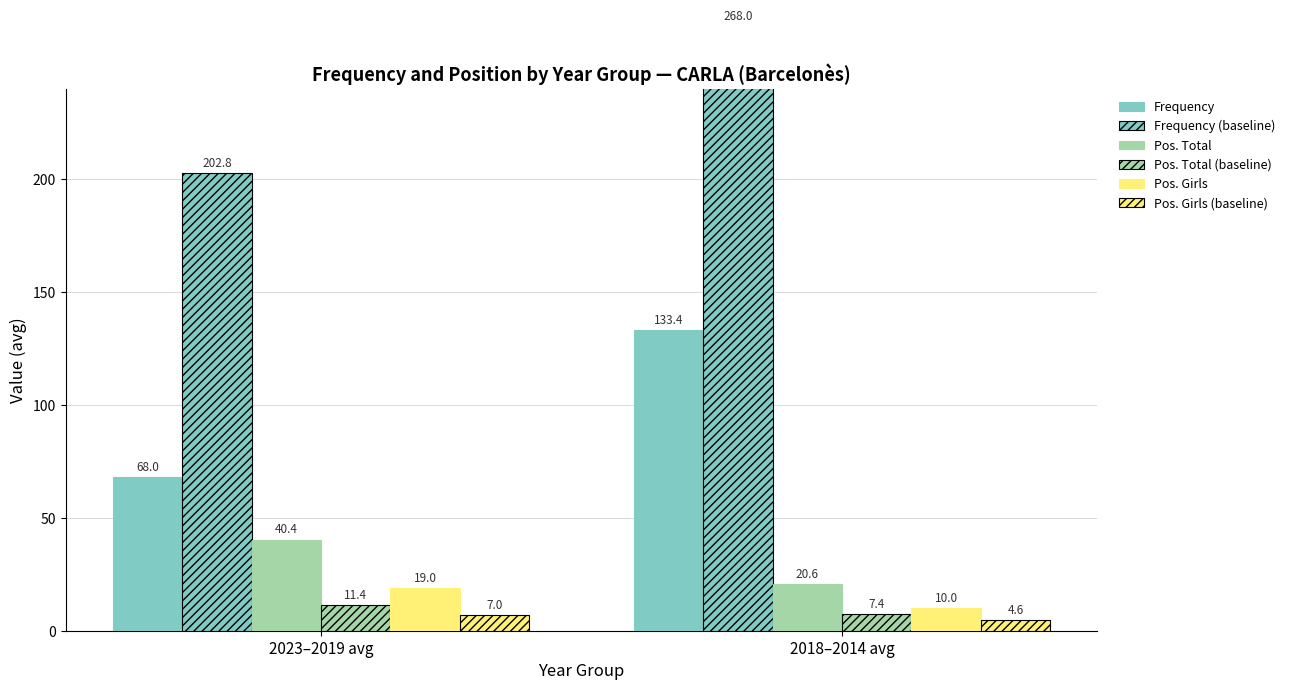

Which series has the widest spread of values?

Frequency